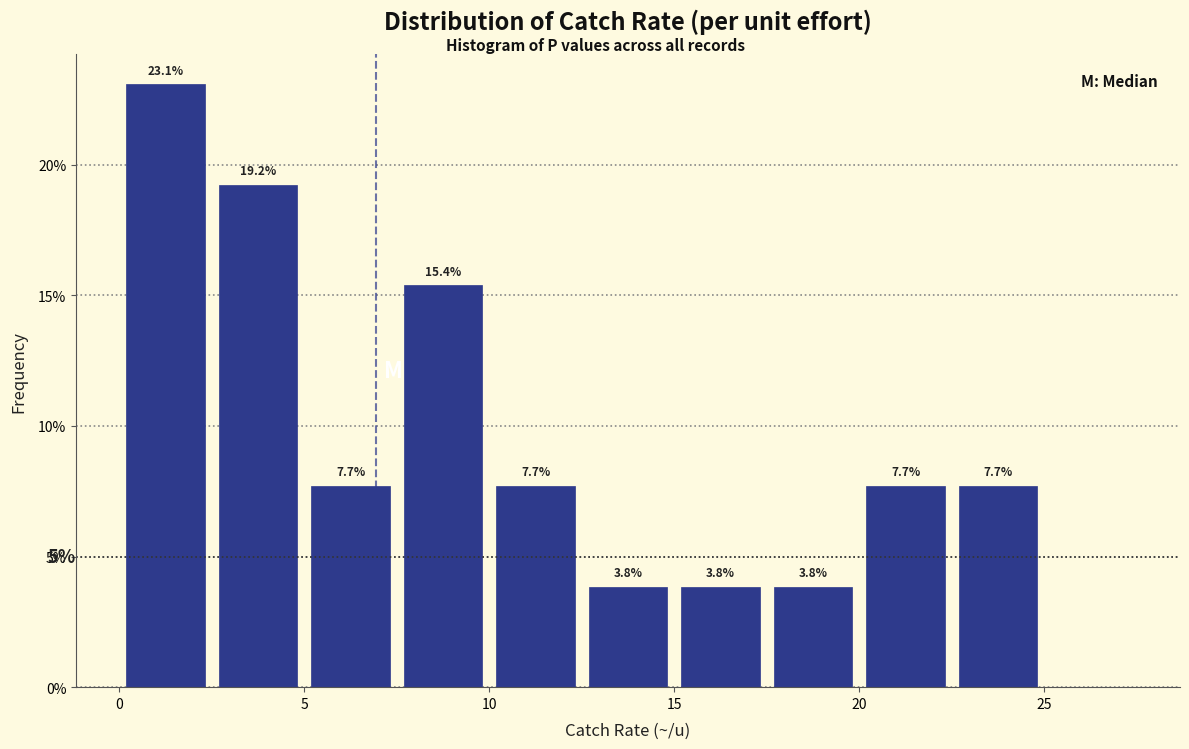

Which range on the x-axis has the tallest bar?

0.0 to 2.5